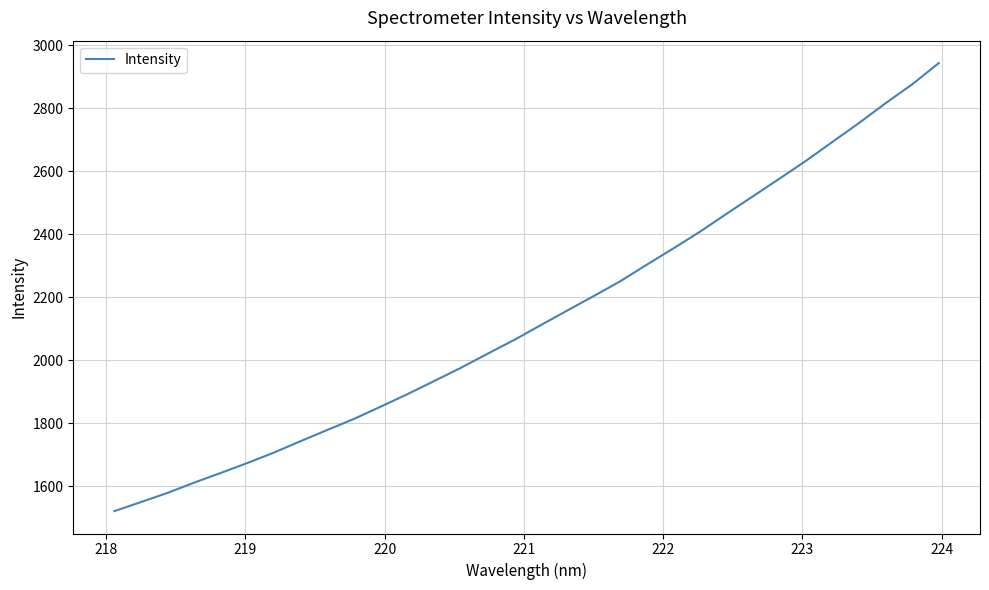

Reading left to right, extract all data points from this chart.

1521.6	1550.5	1579.6	1612.2	1642.9	1674.5	1707.7	1743.9	1779.3	1814.3	1853.1	1892.5	1934.0	1975.7	2020.3	2064.0	2110.9	2157.5	2203.6	2250.7	2303.4	2355.0	2408.0	2464.9	2520.7	2576.9	2633.7	2693.9	2753.8	2816.7	2876.5	2943.9